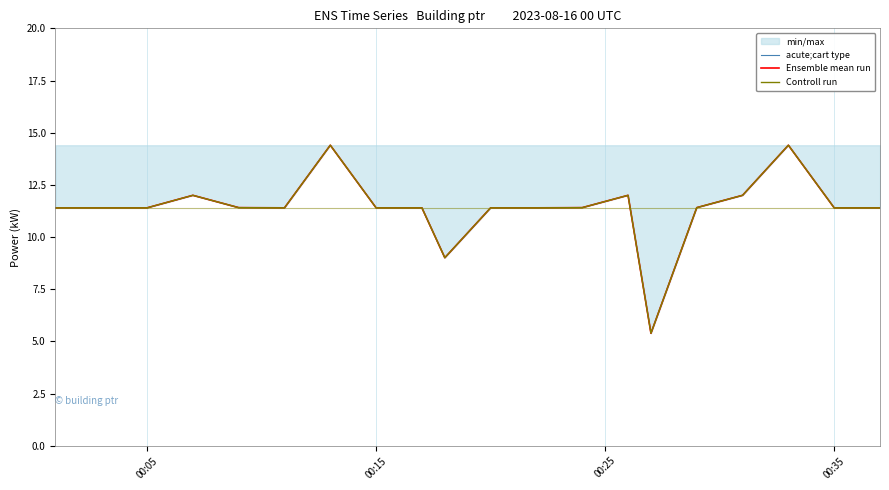

How many data points in acute;cart type are above 11?

18